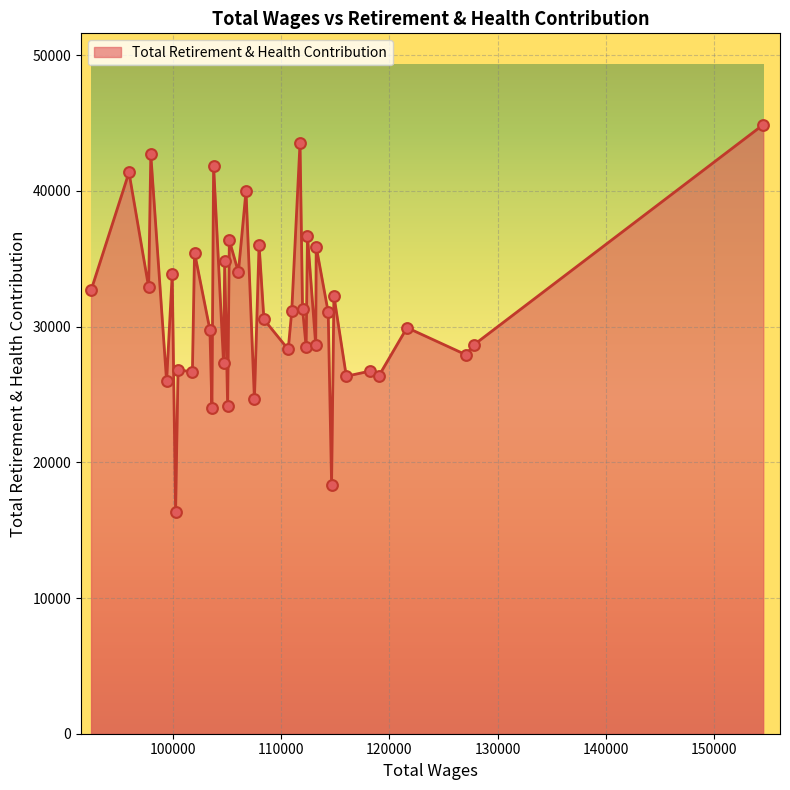

What is the greatest value displayed?

44887